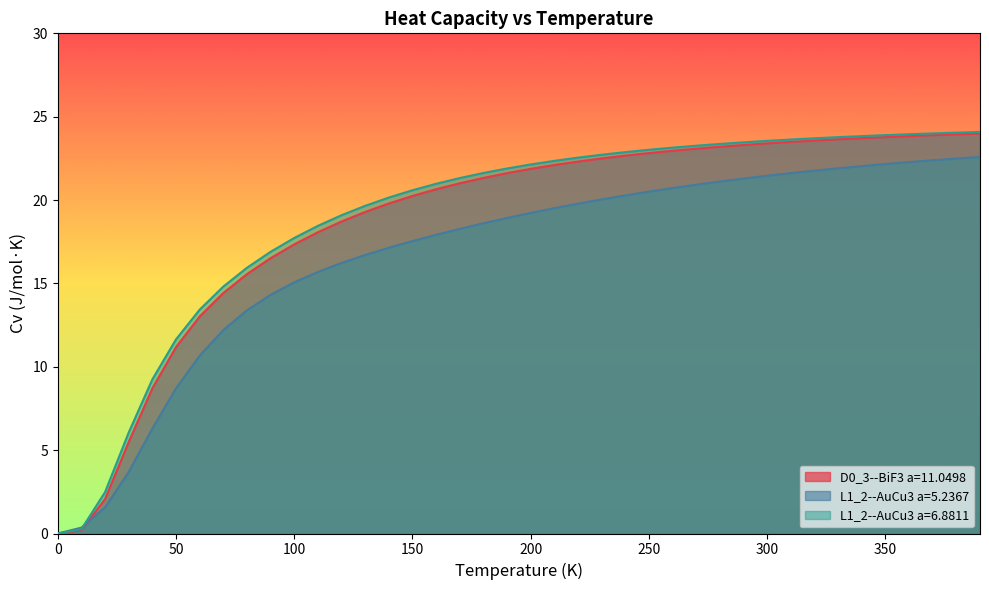

At which label is L1_2--AuCu3 a=5.2367 closest to 11?

60